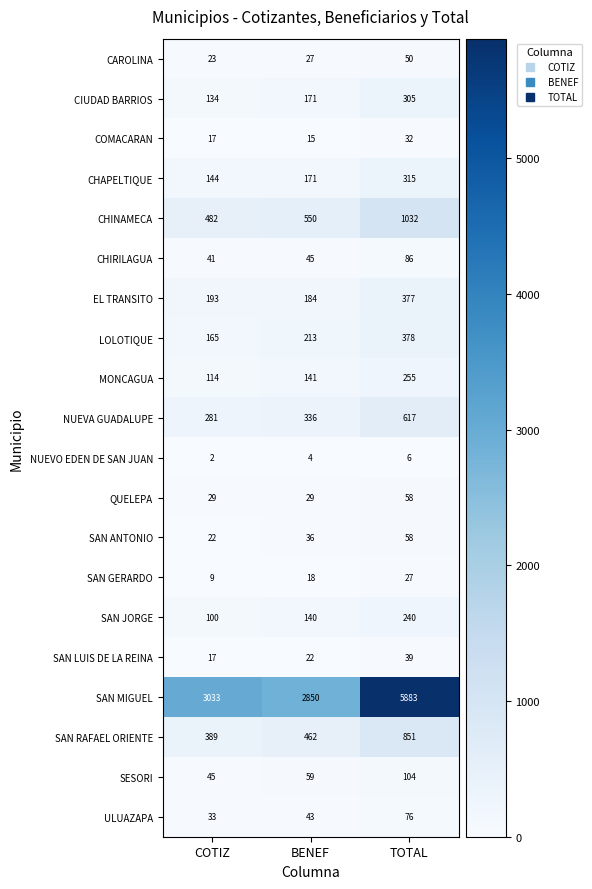

What is the total value across all series at BENEF?

5516